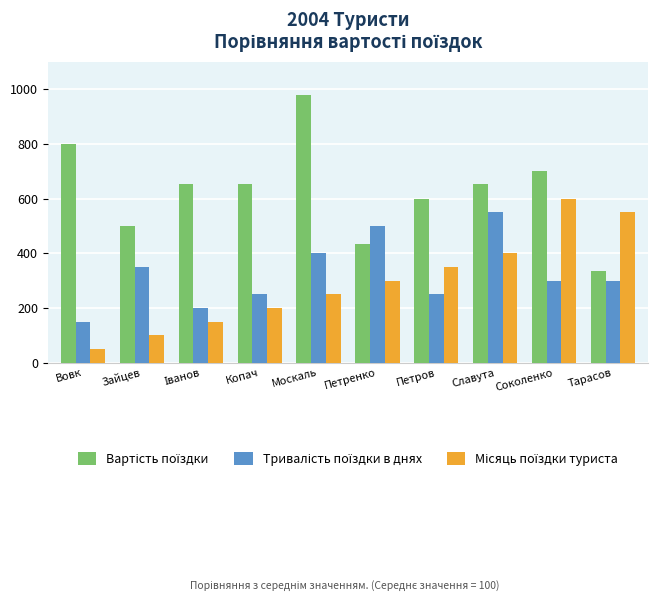

What position from the left is Соколенко?

9